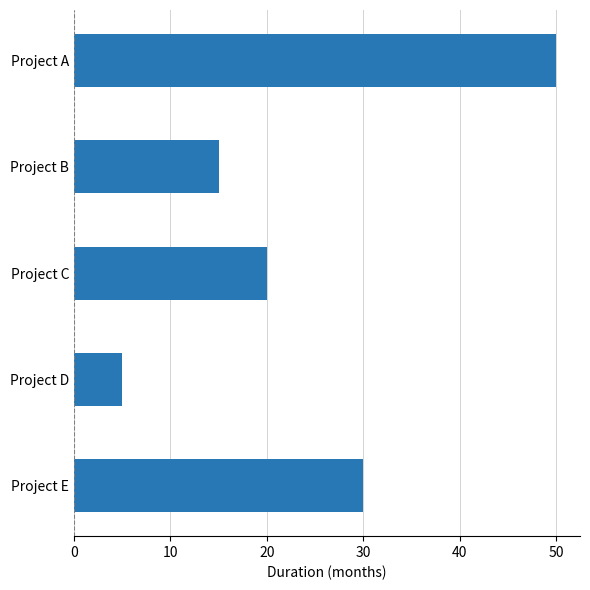

What is the value of the 2nd bar from the top?

15